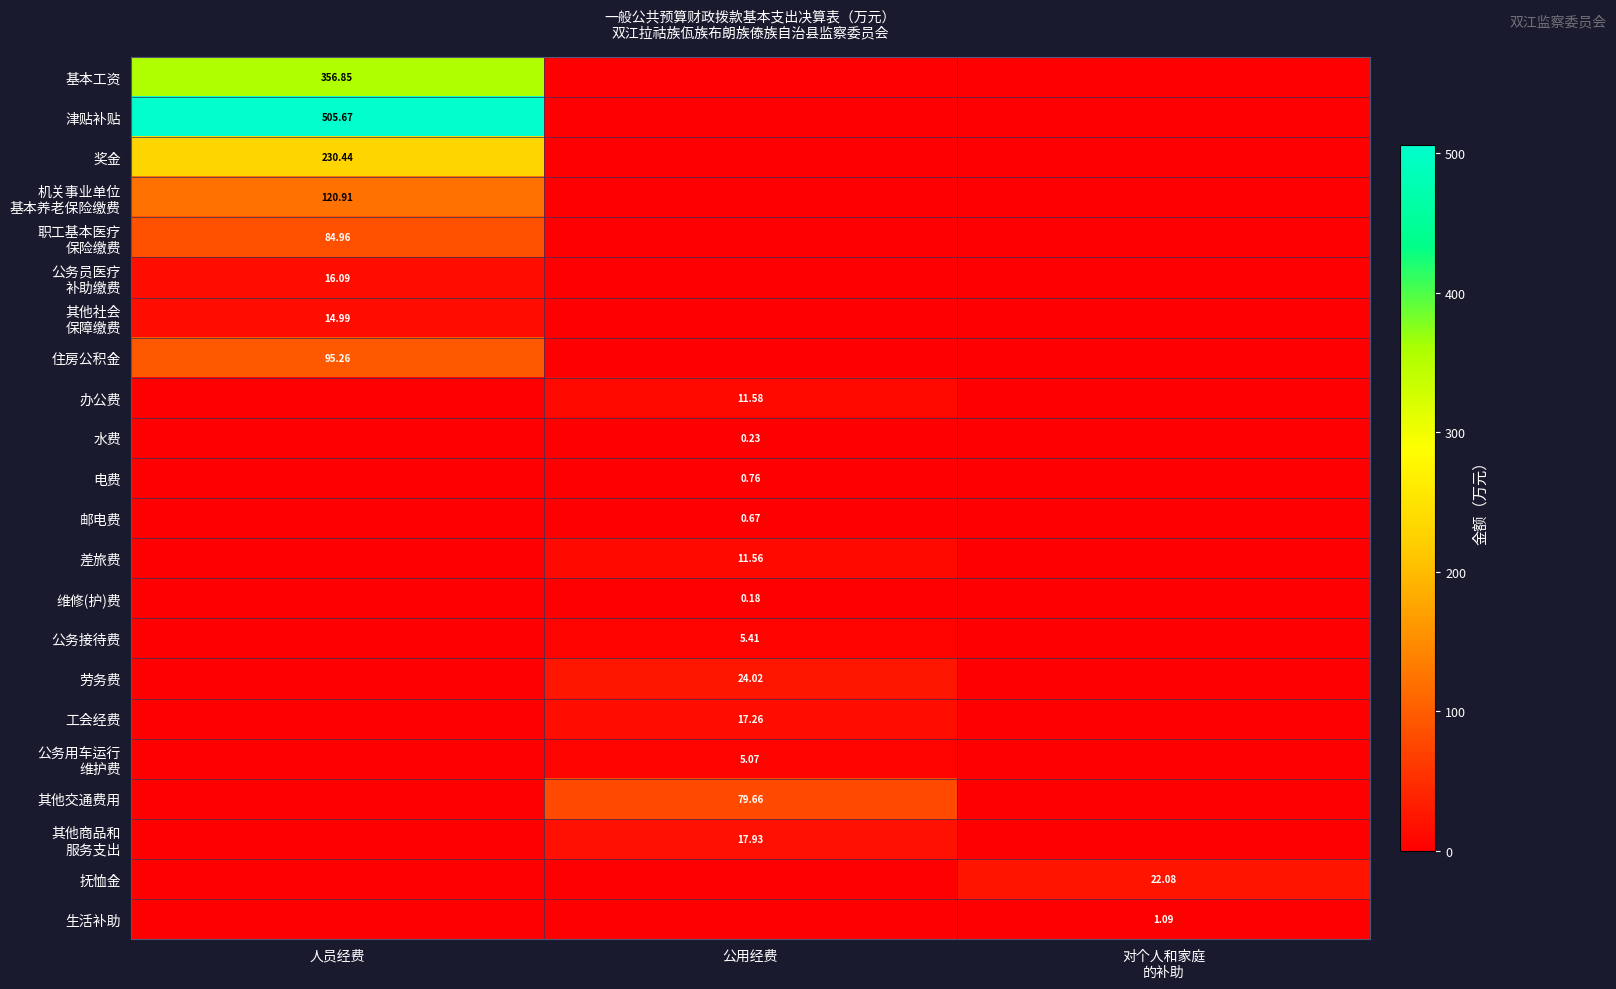

What is the difference between the maximum and minimum values in the 基本工资 series?

356.9